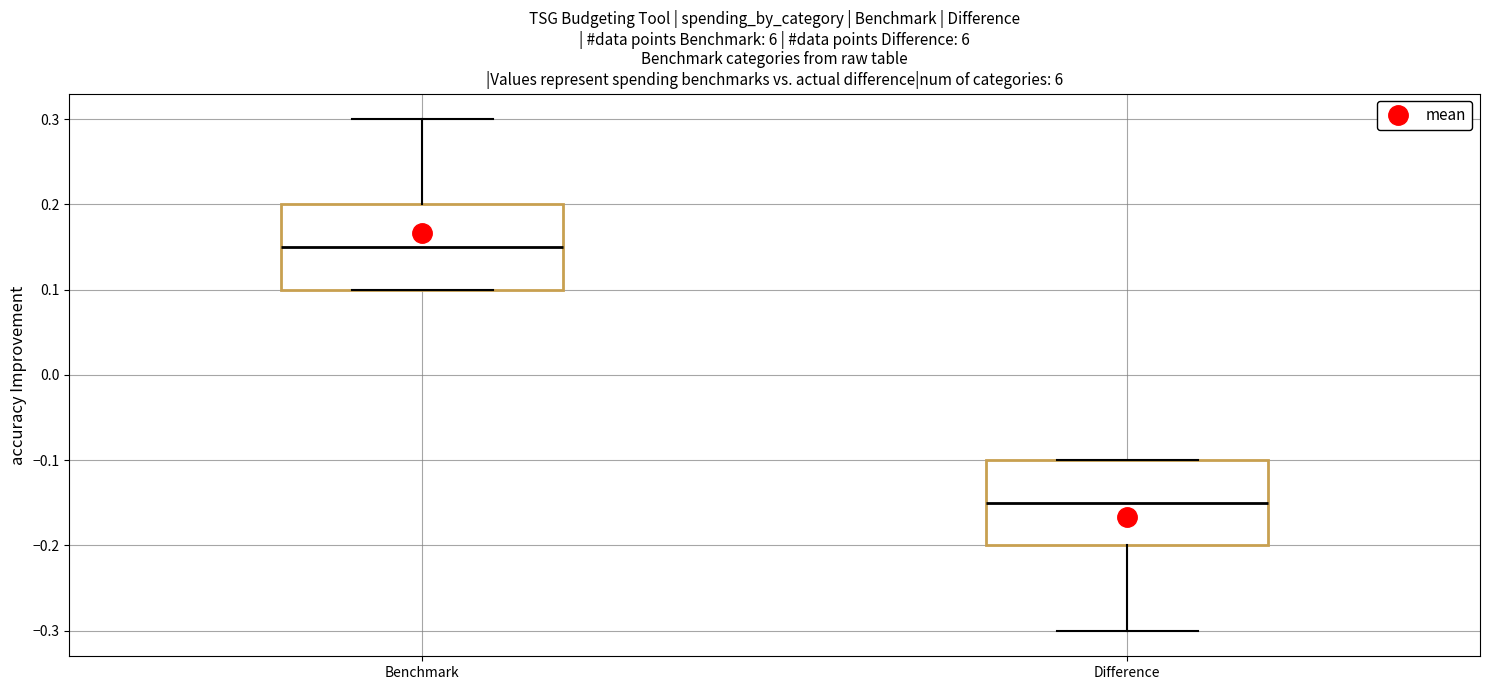

Which box's median line is the lowest?

Difference